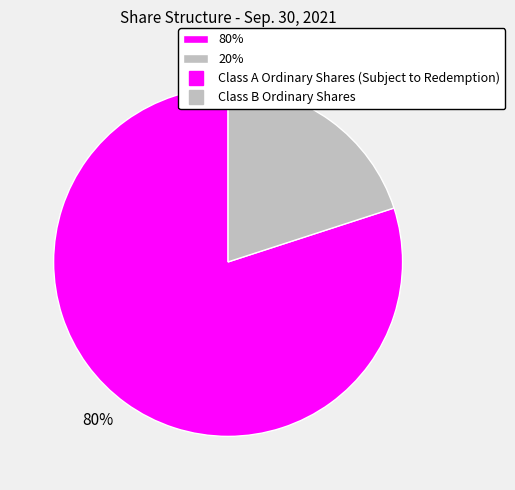

True or false: 20% accounts for 28% of the total.

False